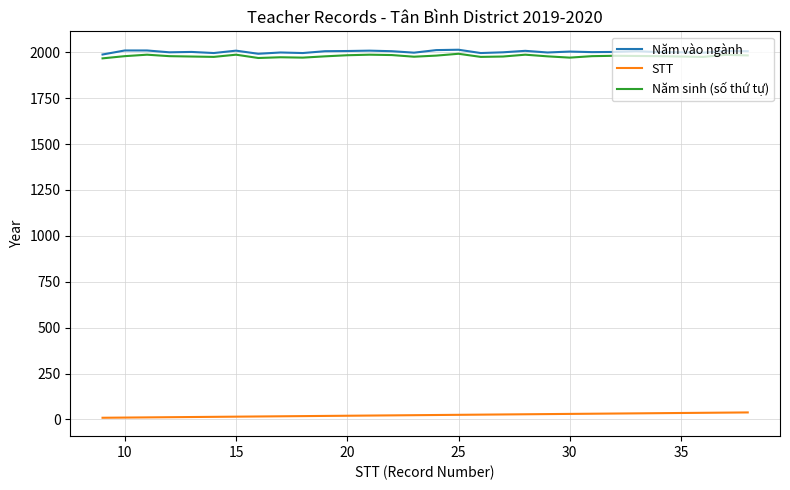

True or false: STT and Năm sinh (số thứ tự) cross at least once.

False